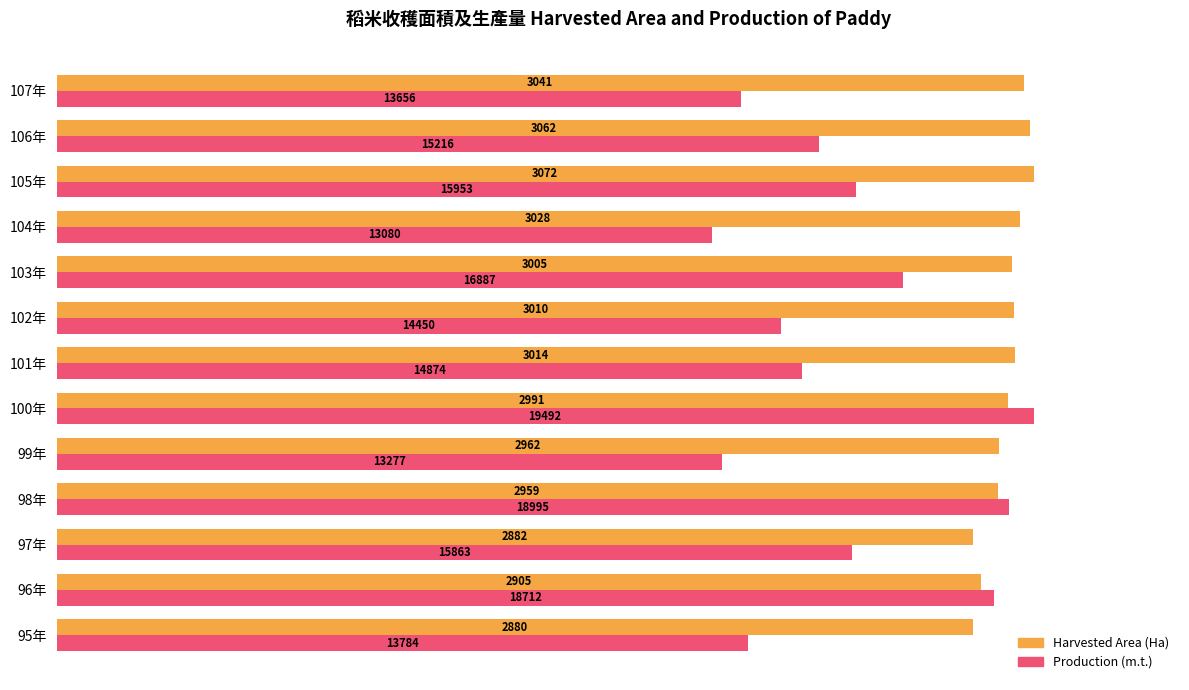

What are all the series names shown in the legend?

Harvested Area (Ha), Production (m.t.)